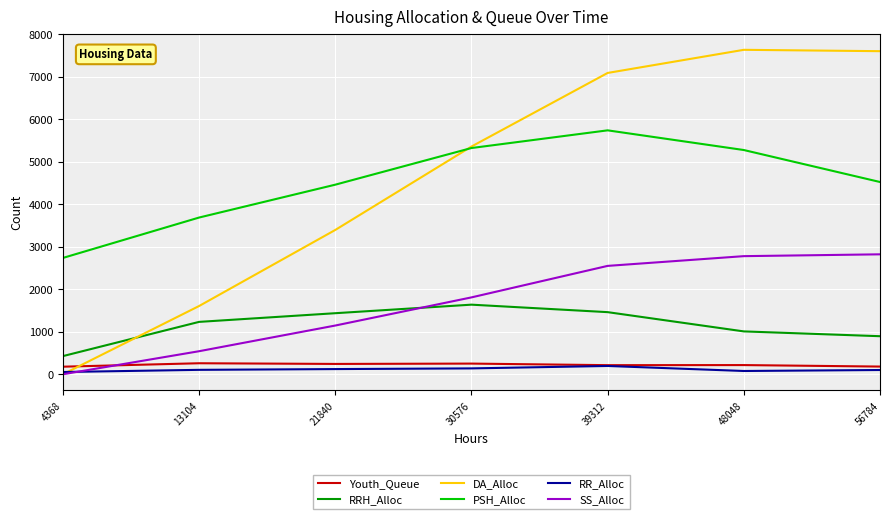

How many series are shown in this chart?

6